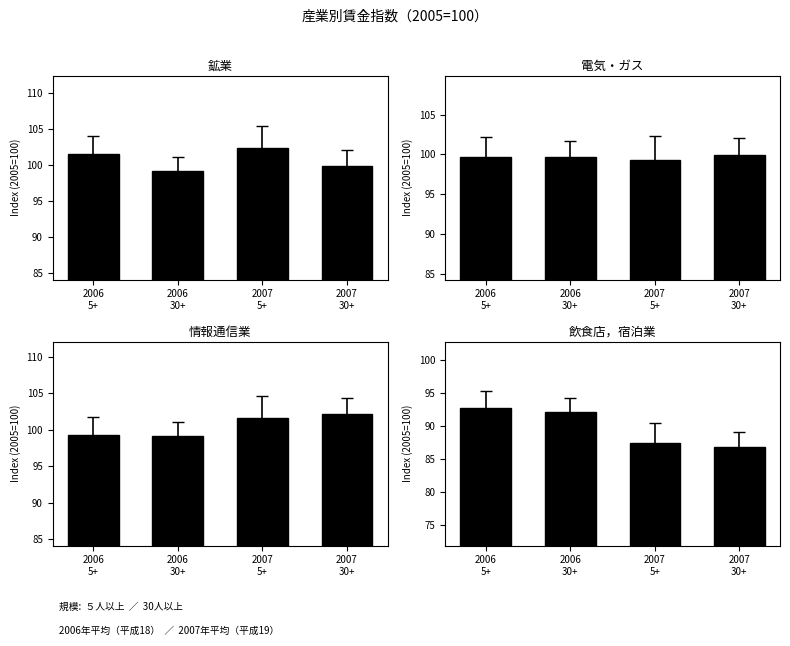

At how many categories does at least one series exceed 101?

3